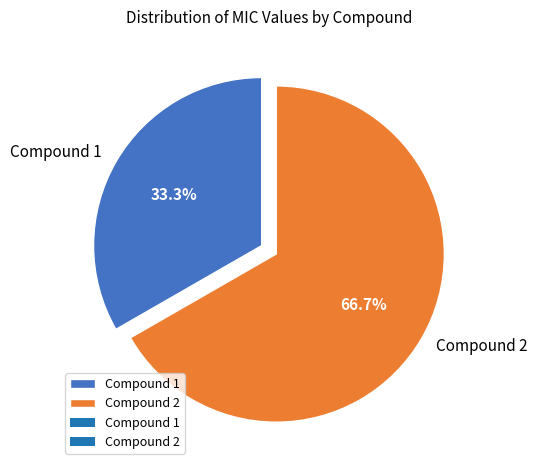

To the nearest percent, what is the average slice percentage?

50%